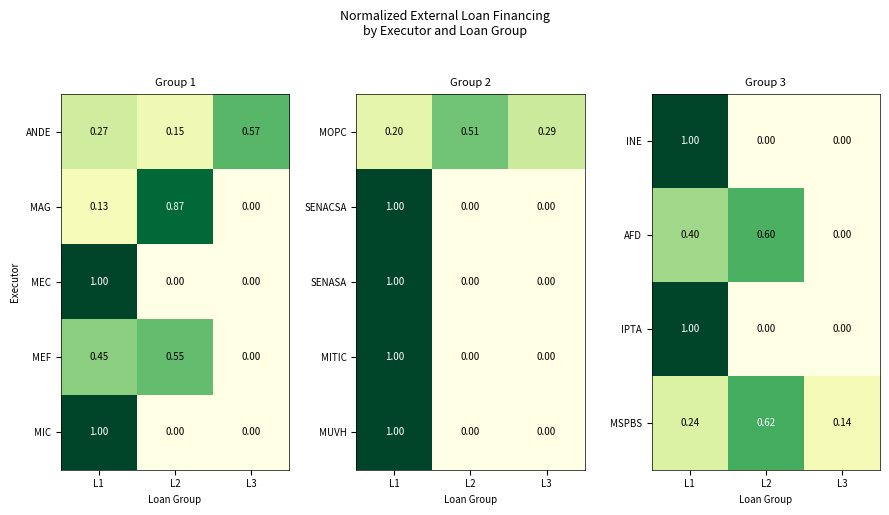

Is it true that INE equals 1.8 at L1?

False